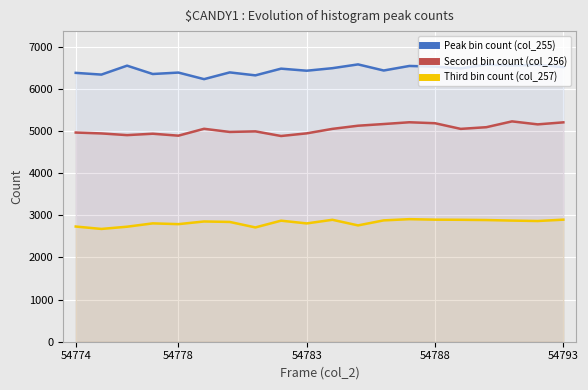

What are all the series names shown in the legend?

Peak bin count (col_255), Second bin count (col_256), Third bin count (col_257)